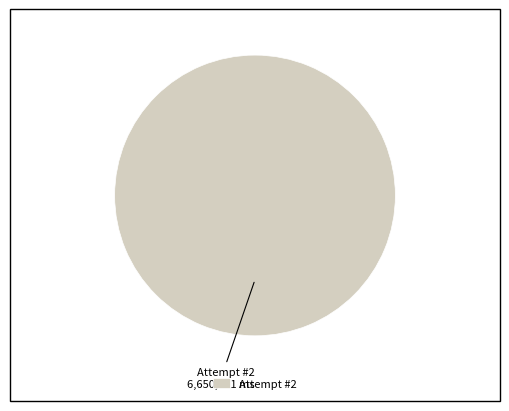

Which category accounts for the majority?

Attempt #2